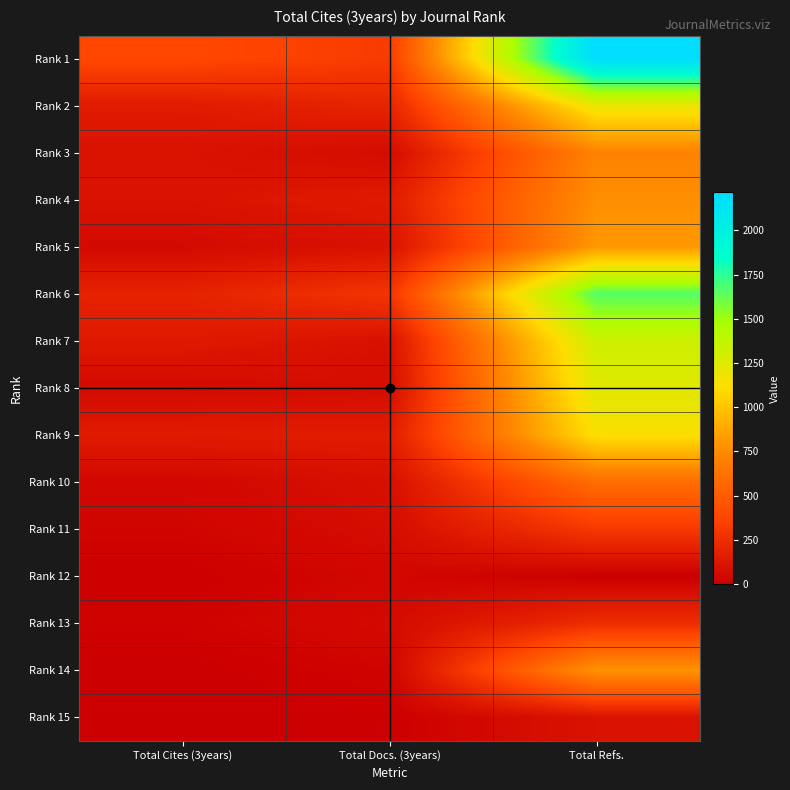

Rank the series by their maximum value, from lowest to highest.

Rank 12, Rank 15, Rank 13, Rank 11, Rank 10, Rank 3, Rank 4, Rank 14, Rank 5, Rank 9, Rank 2, Rank 8, Rank 7, Rank 6, Rank 1